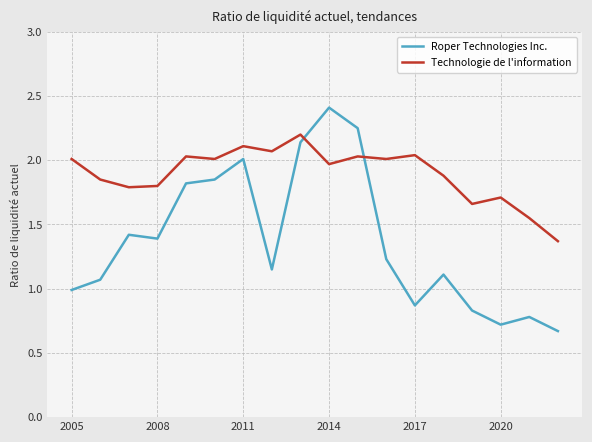

What is the lowest value of the Technologie de l'information series?

1.4